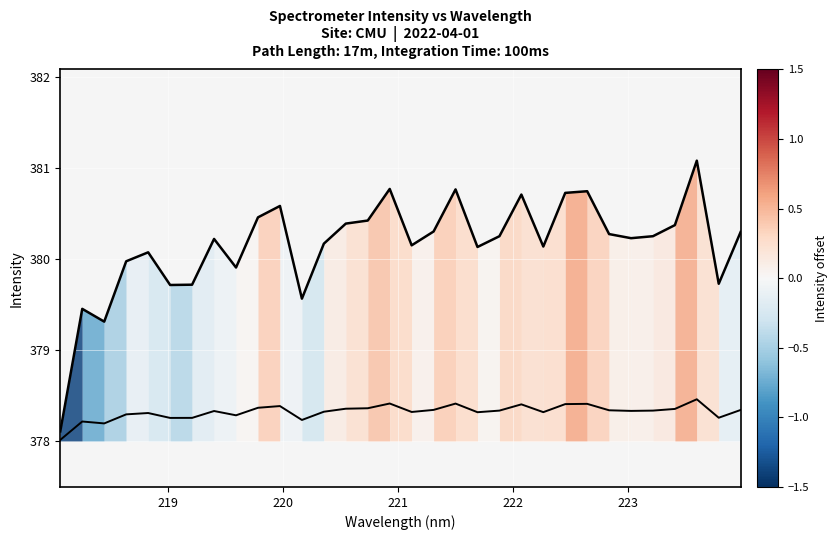

Reading left to right, list all the values displayed in this chart.

378.1	379.5	379.3	380.0	380.1	379.7	379.7	380.2	379.9	380.5	380.6	379.6	380.2	380.4	380.4	380.8	380.1	380.3	380.8	380.1	380.2	380.7	380.1	380.7	380.7	380.3	380.2	380.2	380.4	381.1	379.7	380.3